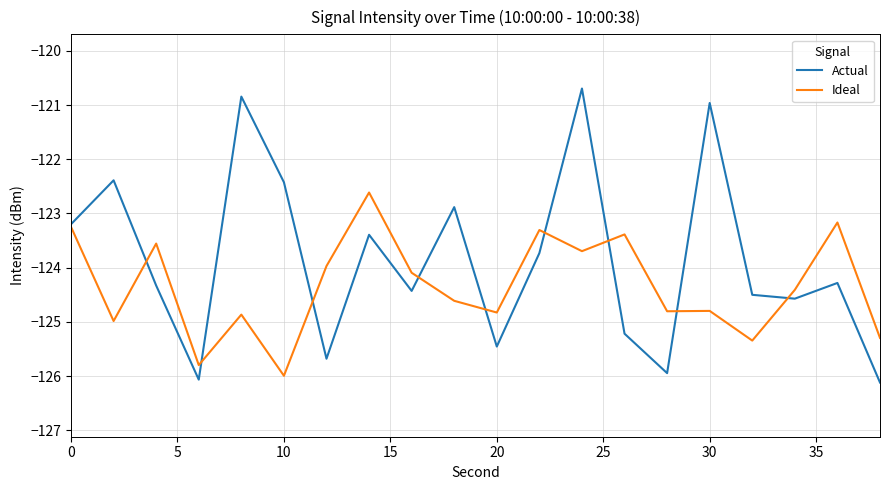

Rank the series by their average value, from lowest to highest.

Ideal, Actual